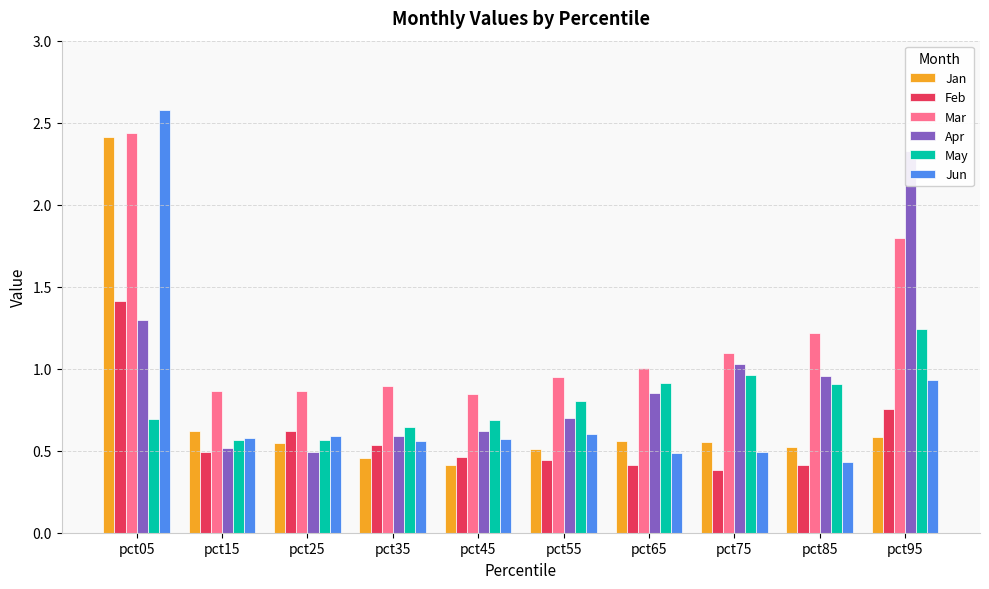

Reading right to left, transcribe all the data shown in this chart.

Jan: 0.6	0.5	0.6	0.6	0.5	0.4	0.5	0.5	0.6	2.4
Feb: 0.8	0.4	0.4	0.4	0.4	0.5	0.5	0.6	0.5	1.4
Mar: 1.8	1.2	1.1	1.0	0.9	0.8	0.9	0.9	0.9	2.4
Apr: 2.3	1.0	1.0	0.9	0.7	0.6	0.6	0.5	0.5	1.3
May: 1.2	0.9	1.0	0.9	0.8	0.7	0.6	0.6	0.6	0.7
Jun: 0.9	0.4	0.5	0.5	0.6	0.6	0.6	0.6	0.6	2.6